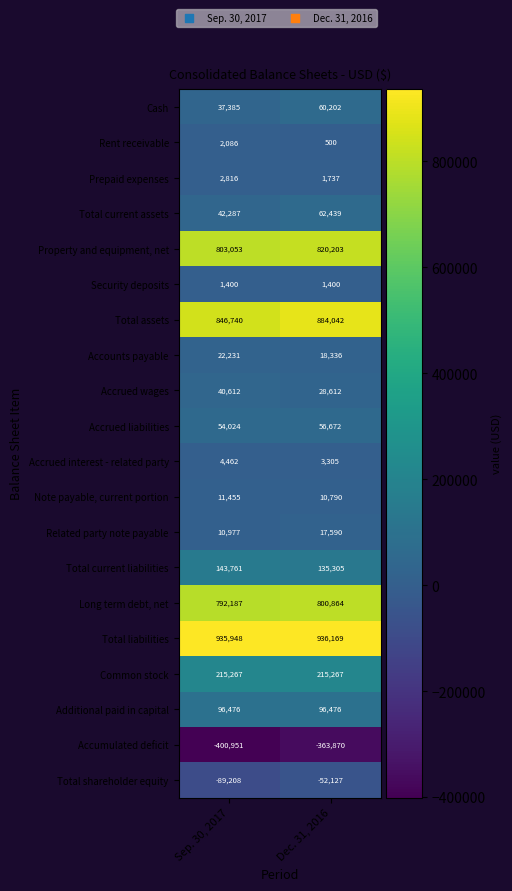

How many series are shown in this chart?

20